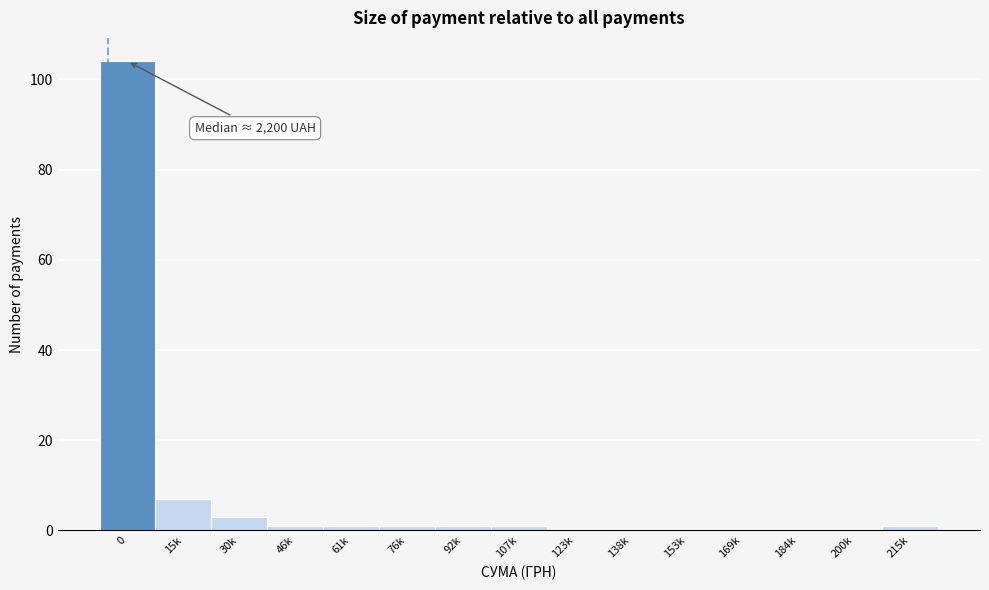

Reading left to right, what are all the values shown in this chart?

0=104	15k=7	30k=3	46k=1	61k=1	76k=1	92k=1	107k=1	123k=0	138k=0	153k=0	169k=0	184k=0	200k=0	215k=1